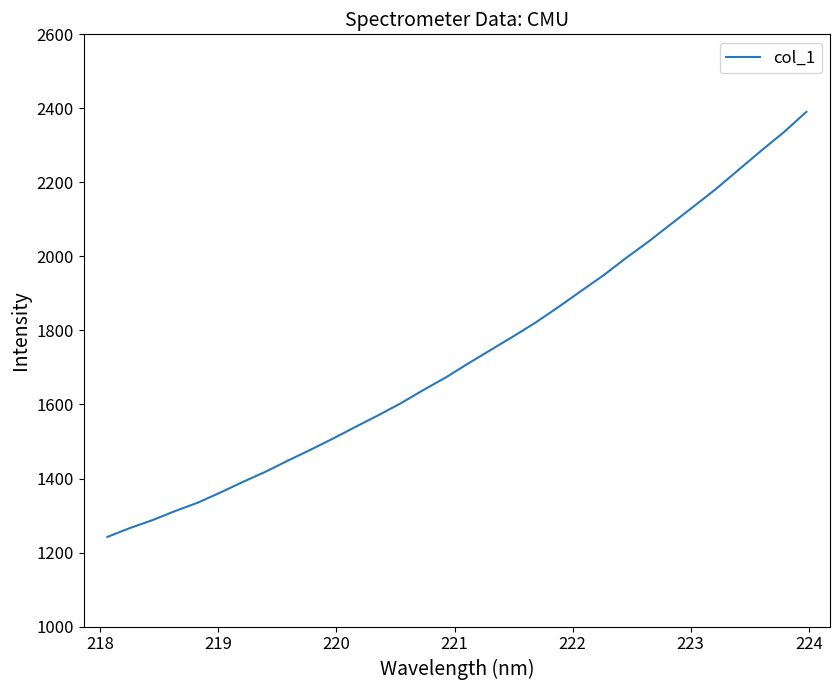

What is the greatest value displayed?

2390.7